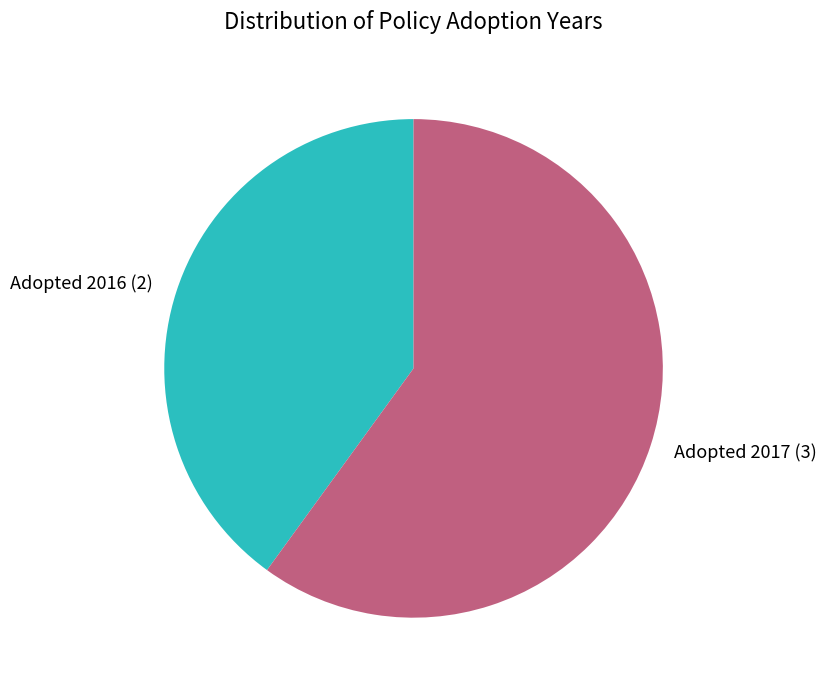

How many slices are in this pie chart?

2